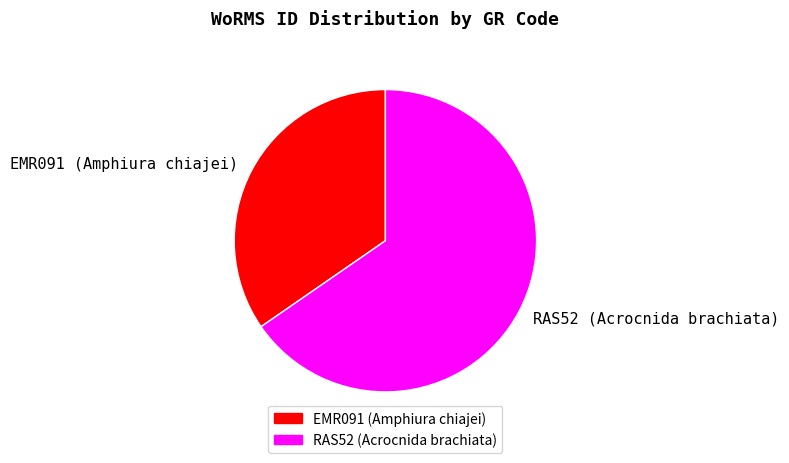

Combined, do RAS52 (Acrocnida brachiata) and EMR091 (Amphiura chiajei) account for over 50%?

Yes